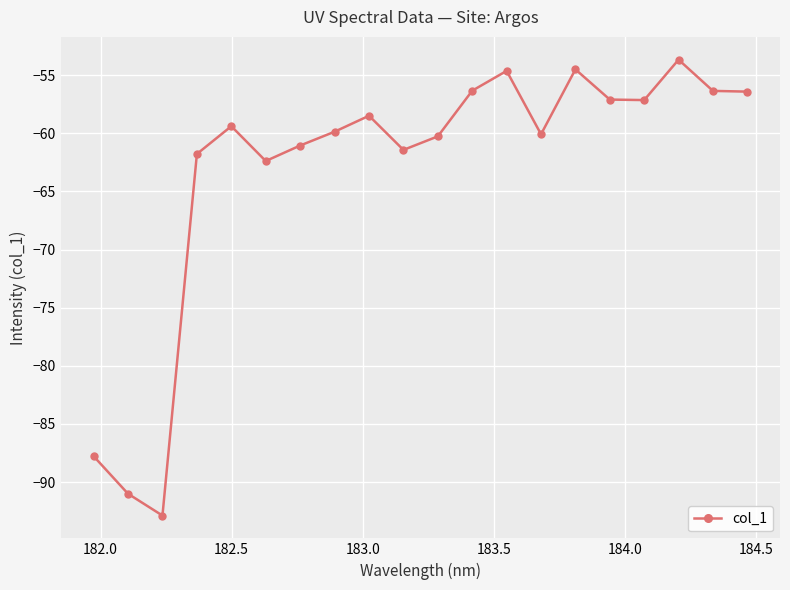

What is the sum of all values?

-1262.7